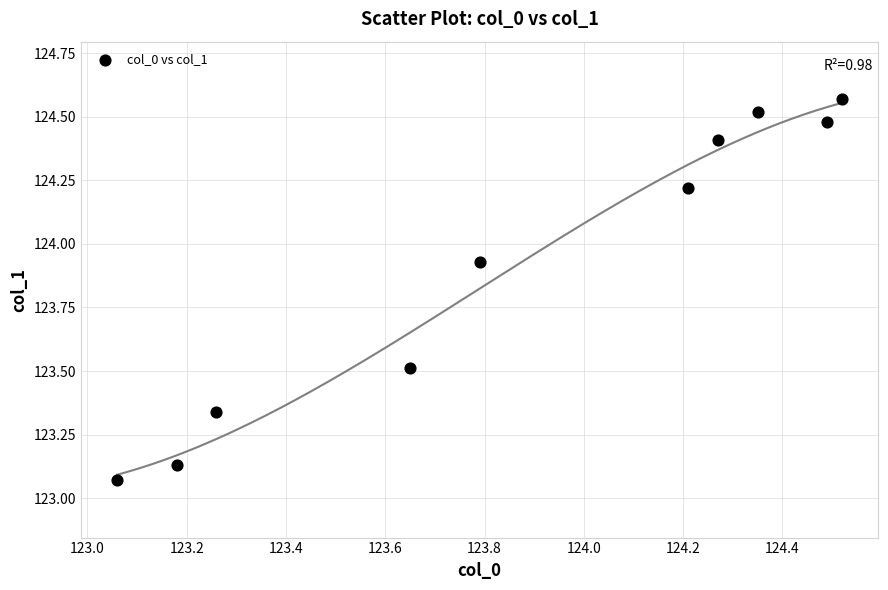

What is the range of X values (max minus min)?

1.5